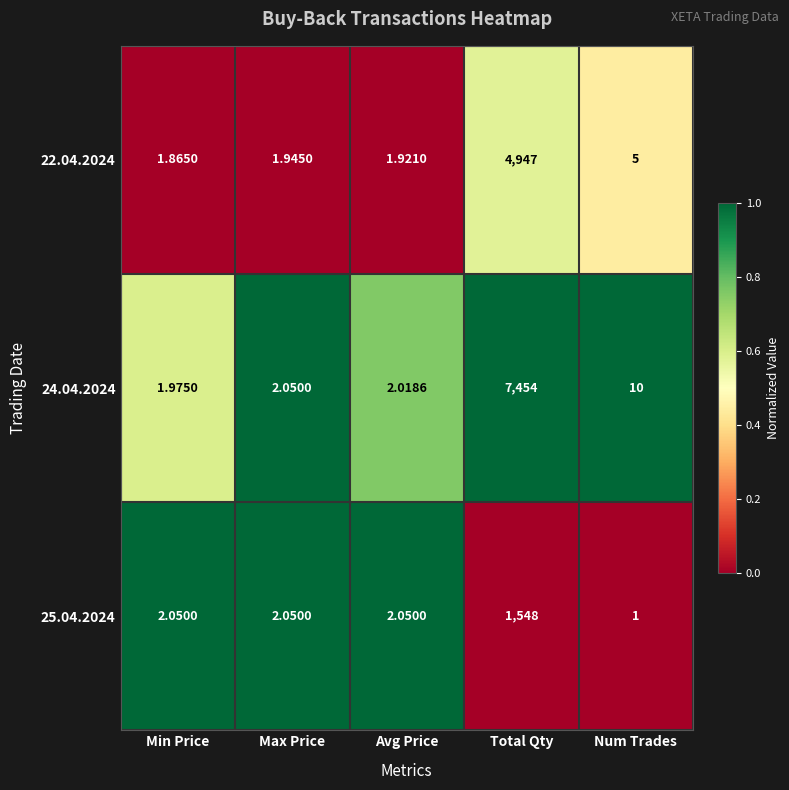

Is the value of 25.04.2024 at Avg Price greater than the value of 24.04.2024 at Total Qty?

No